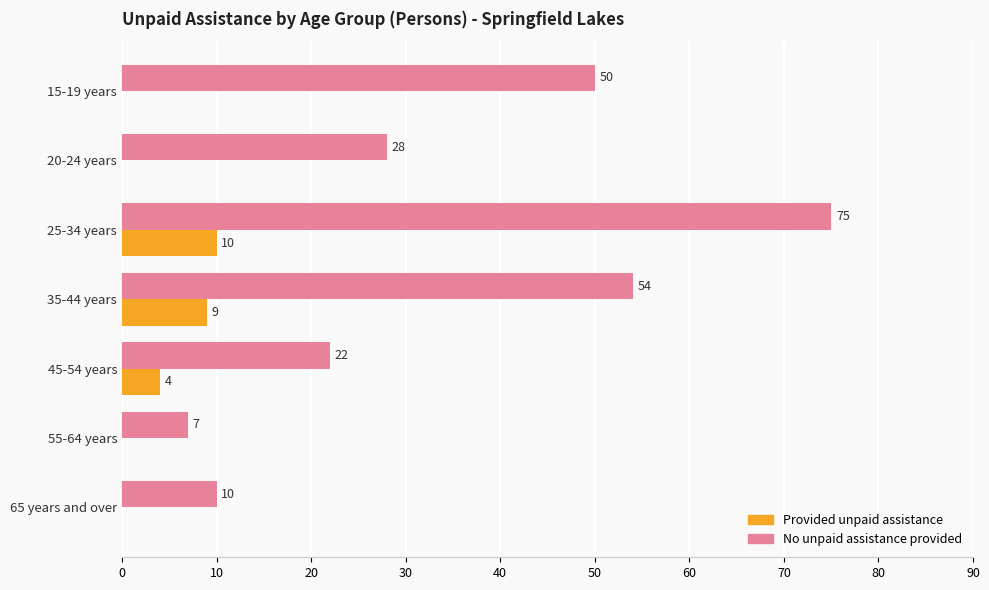

Between 15-19 years and 65 years and over, which series saw the biggest shift?

No unpaid assistance provided